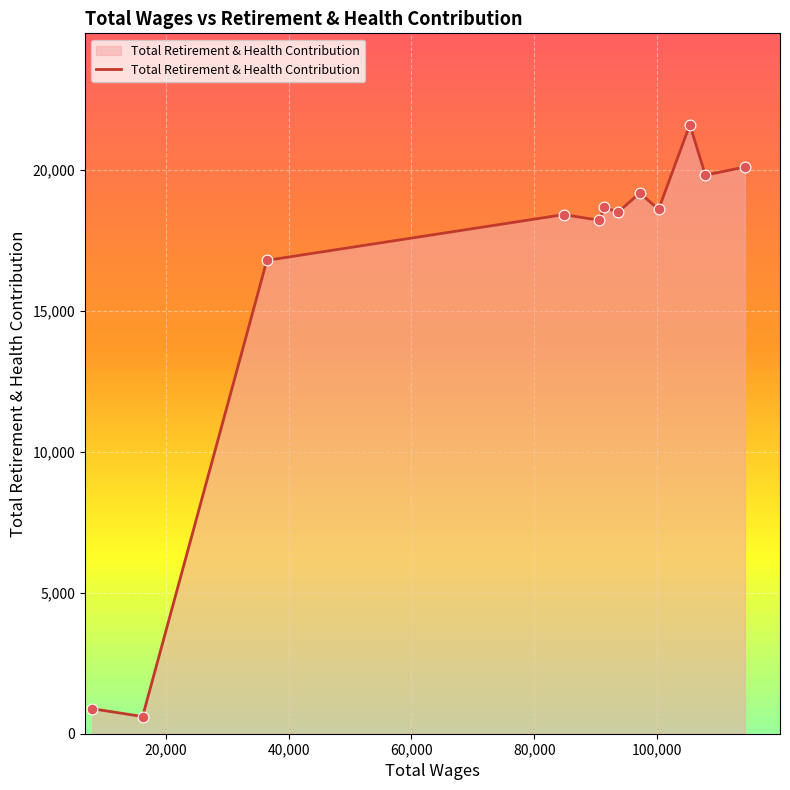

What is the difference between the maximum and minimum values?

20991